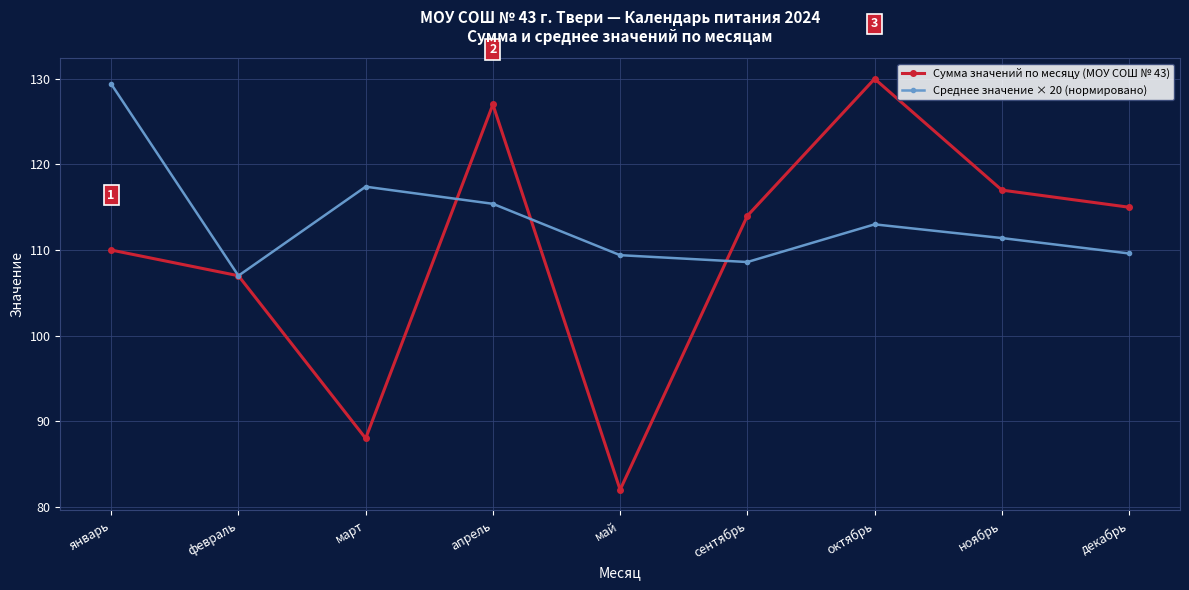

True or false: Сумма значений по месяцу (МОУ СОШ № 43) and Среднее значение × 20 (нормировано) cross at least once.

True